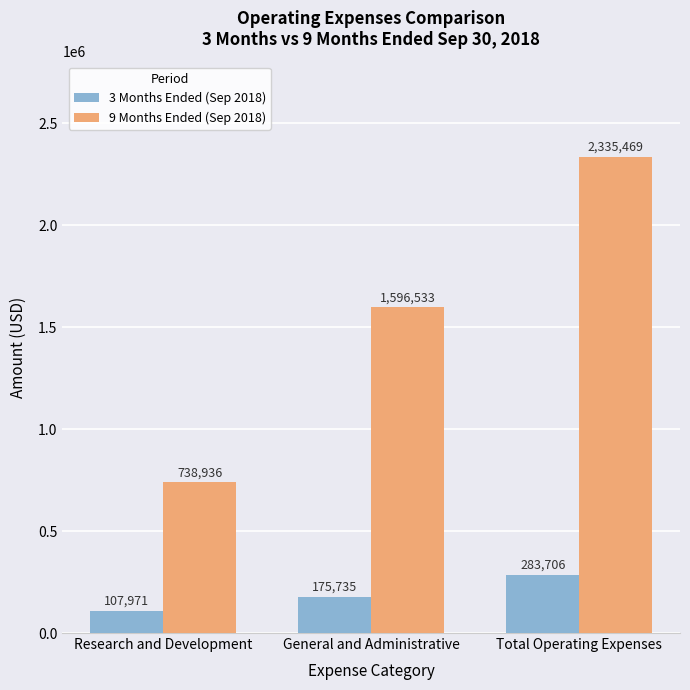

Reading right to left, transcribe all the data shown in this chart.

3 Months Ended (Sep 2018): 283706	175735	107971
9 Months Ended (Sep 2018): 2335469	1596533	738936